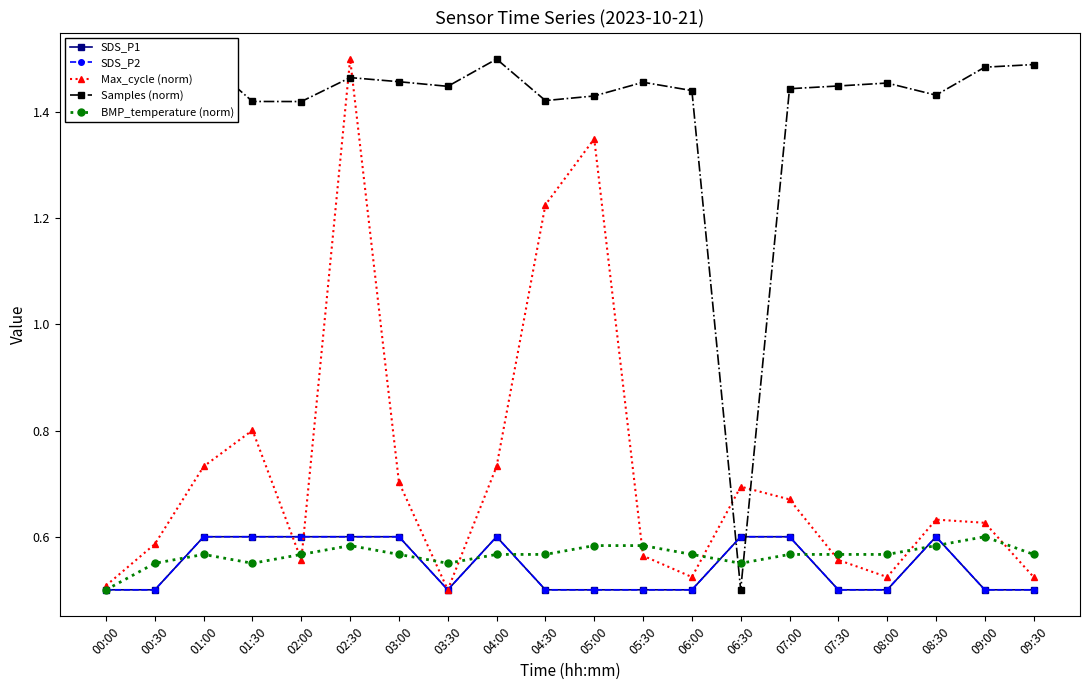

What is the sum of the Samples (norm) values at 05:00 and 03:30?

2.9